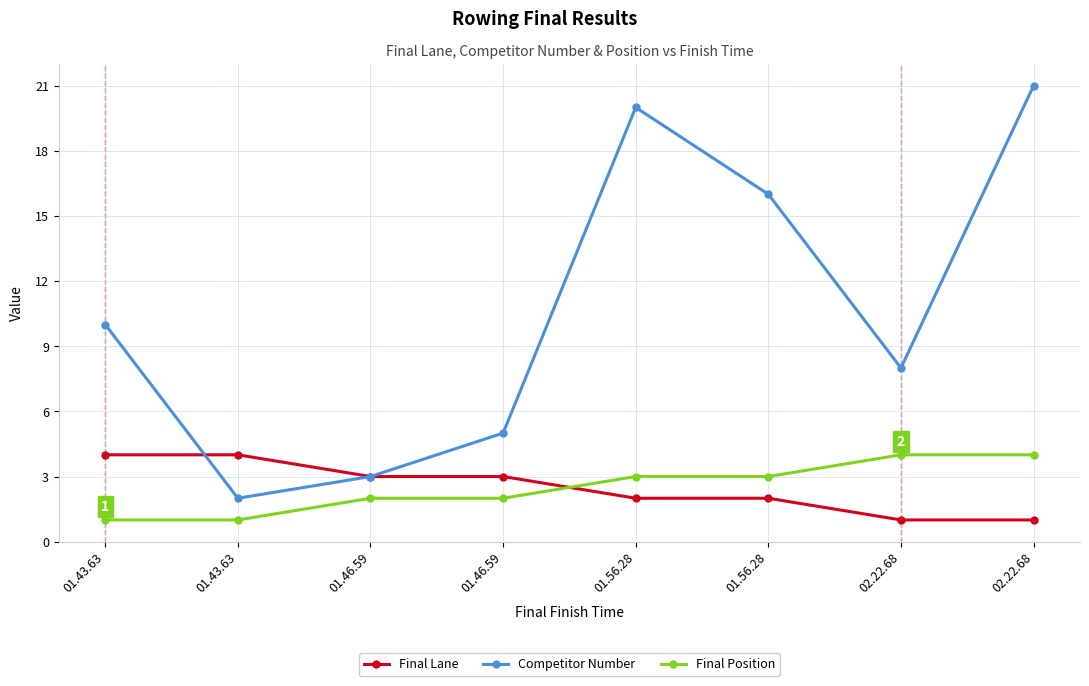

What is the value of the Competitor Number point at the 8th from the left?

8